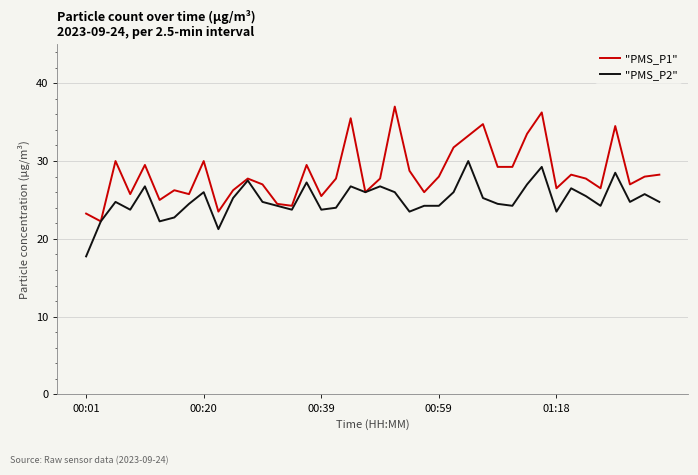

Which series has the largest total across all categories?

"PMS_P1"